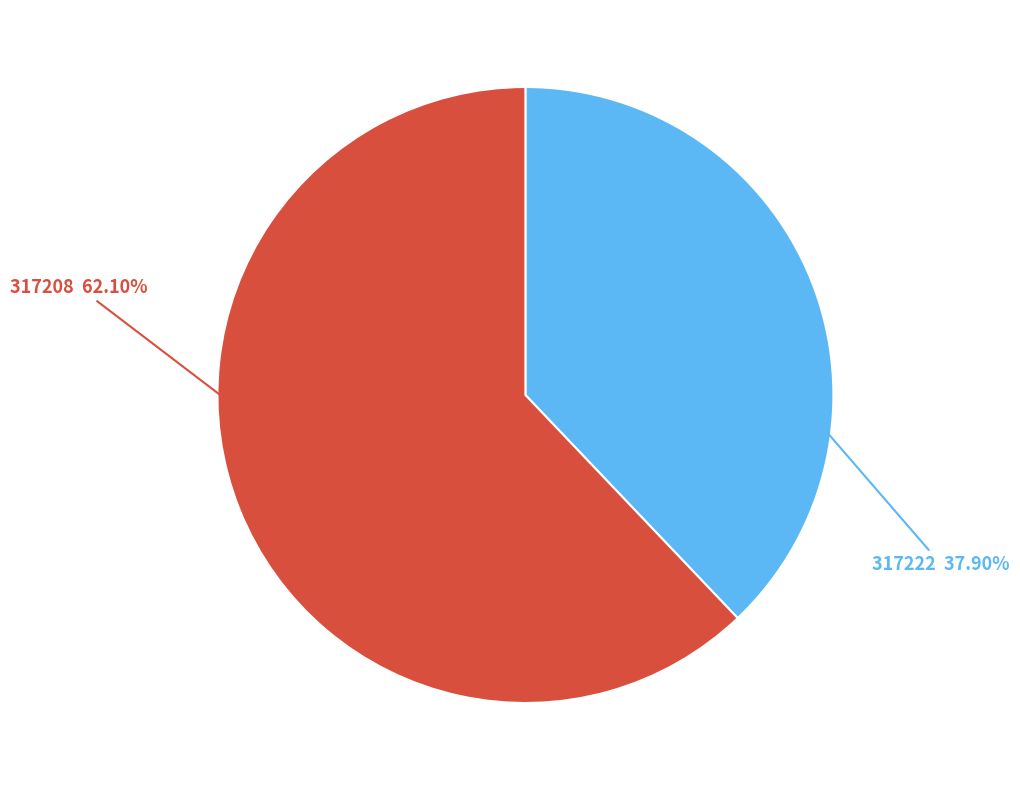

To the nearest percent, what is the difference between the 317208 and 317222 slice percentages?

24%